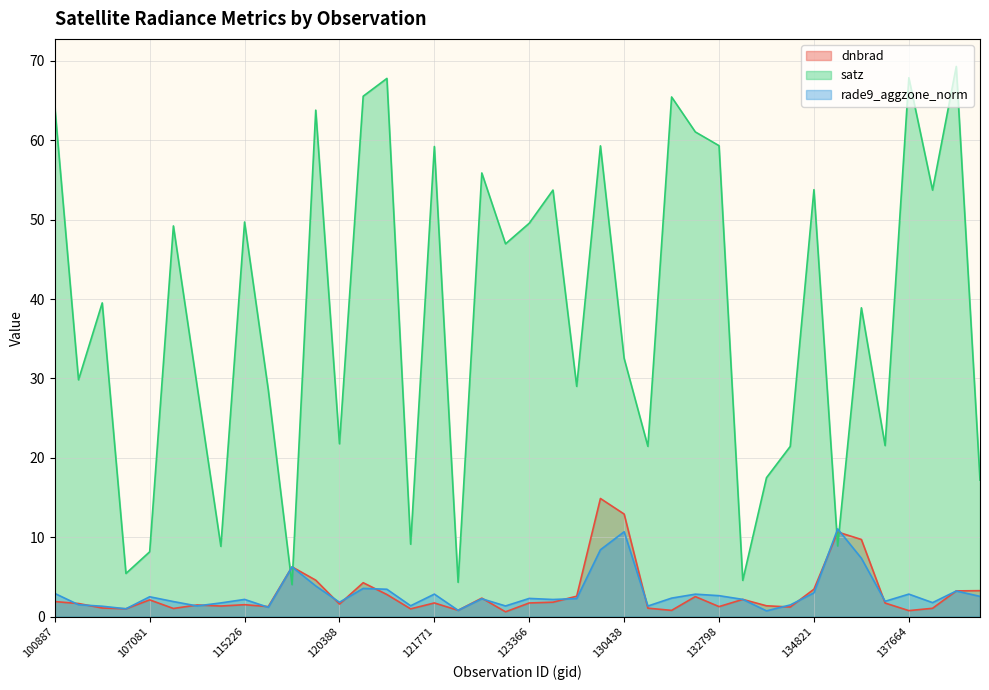

Reading left to right, extract all data points from this chart.

dnbrad: 1.9	1.7	1.1	1.0	2.1	1.0	1.5	1.3	1.5	1.3	6.3	4.6	1.6	4.3	2.8	1.0	1.7	0.8	2.3	0.6	1.7	1.8	2.6	14.9	12.9	1.1	0.8	2.5	1.3	2.2	1.4	1.2	3.5	10.7	9.7	1.7	0.8	1.1	3.2	3.3
satz: 64.3	29.8	39.5	5.4	8.2	49.2	29.0	8.9	49.7	28.6	4.0	63.8	21.8	65.6	67.8	9.1	59.2	4.3	55.9	47.0	49.6	53.7	29.0	59.3	32.5	21.5	65.5	61.1	59.3	4.6	17.5	21.4	53.8	8.9	38.9	21.5	67.9	53.7	69.3	17.2
rade9_aggzone_norm: 2.9	1.5	1.3	1.0	2.5	1.9	1.3	1.7	2.2	1.2	6.3	3.9	1.8	3.6	3.5	1.4	2.8	0.8	2.3	1.3	2.3	2.2	2.3	8.4	10.7	1.3	2.3	2.8	2.6	2.2	0.7	1.5	3.0	11.1	7.4	1.9	2.8	1.8	3.2	2.6